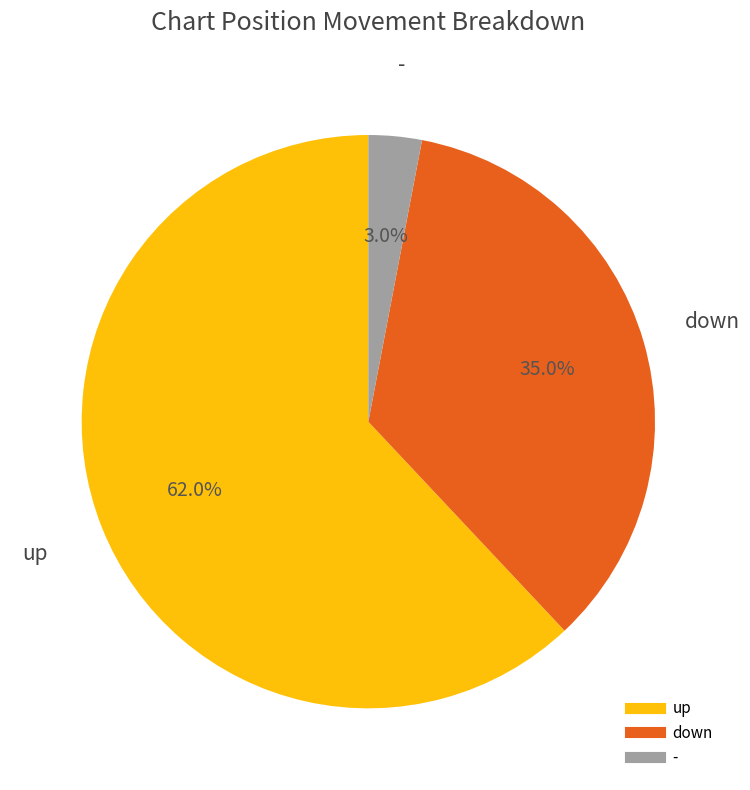

Does up represent more than half of the total?

Yes